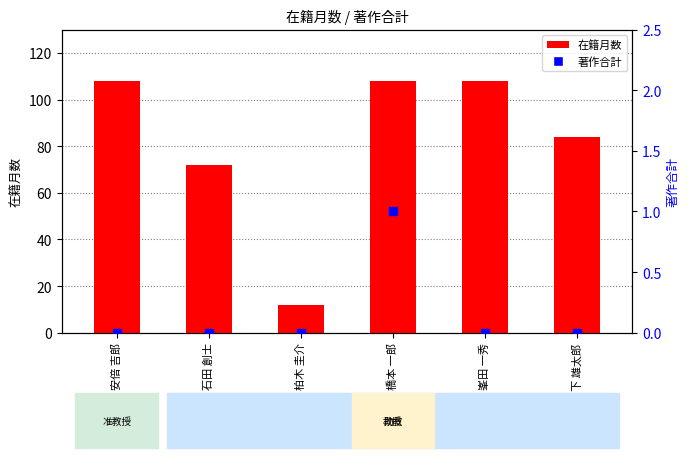

At which category is the sum across all series the highest?

橋本 一郎